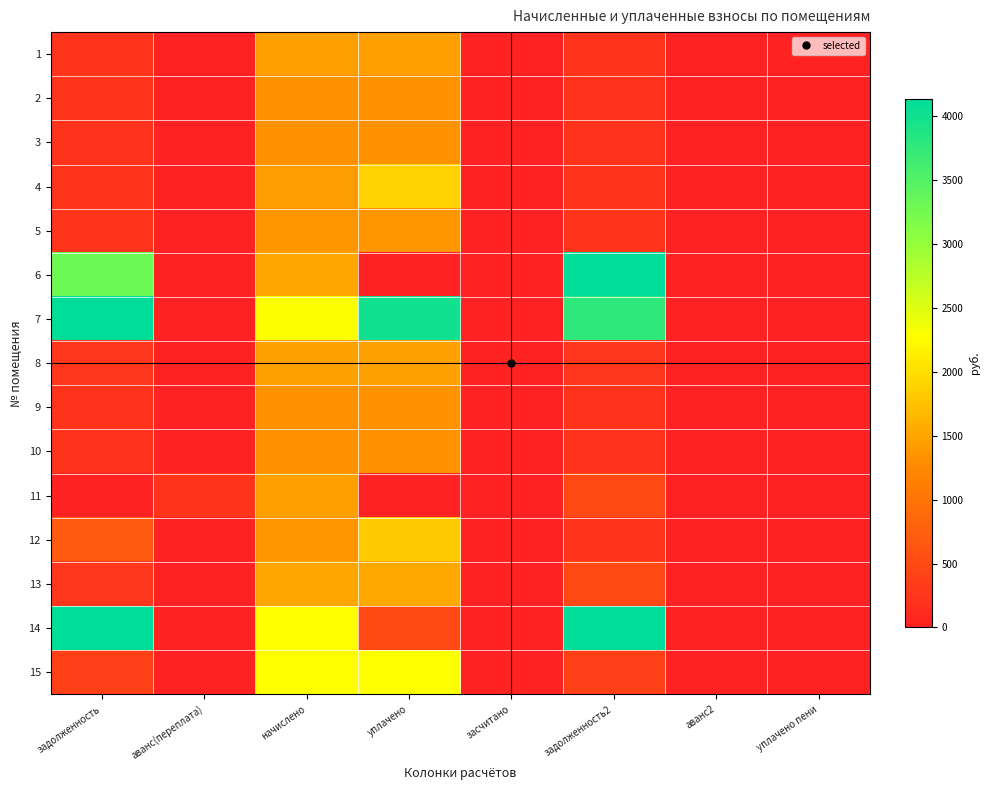

Which has a higher value, задолженность or аванс(переплата)?

задолженность